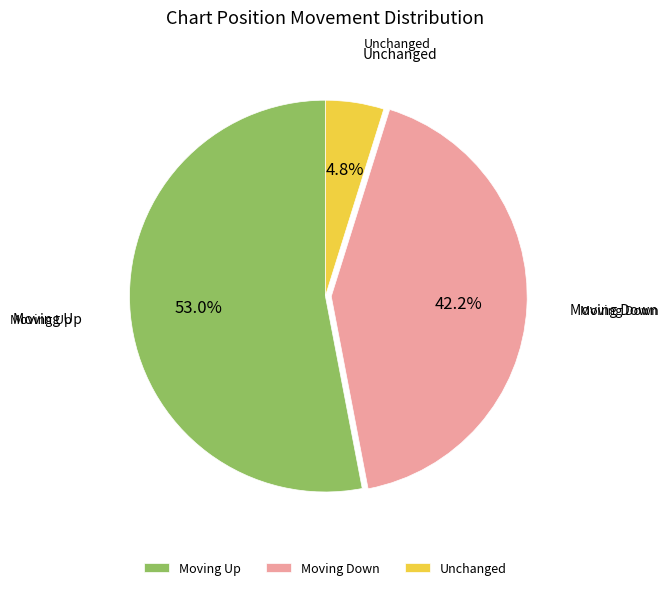

Between Moving Up and Moving Down, which is larger?

Moving Up